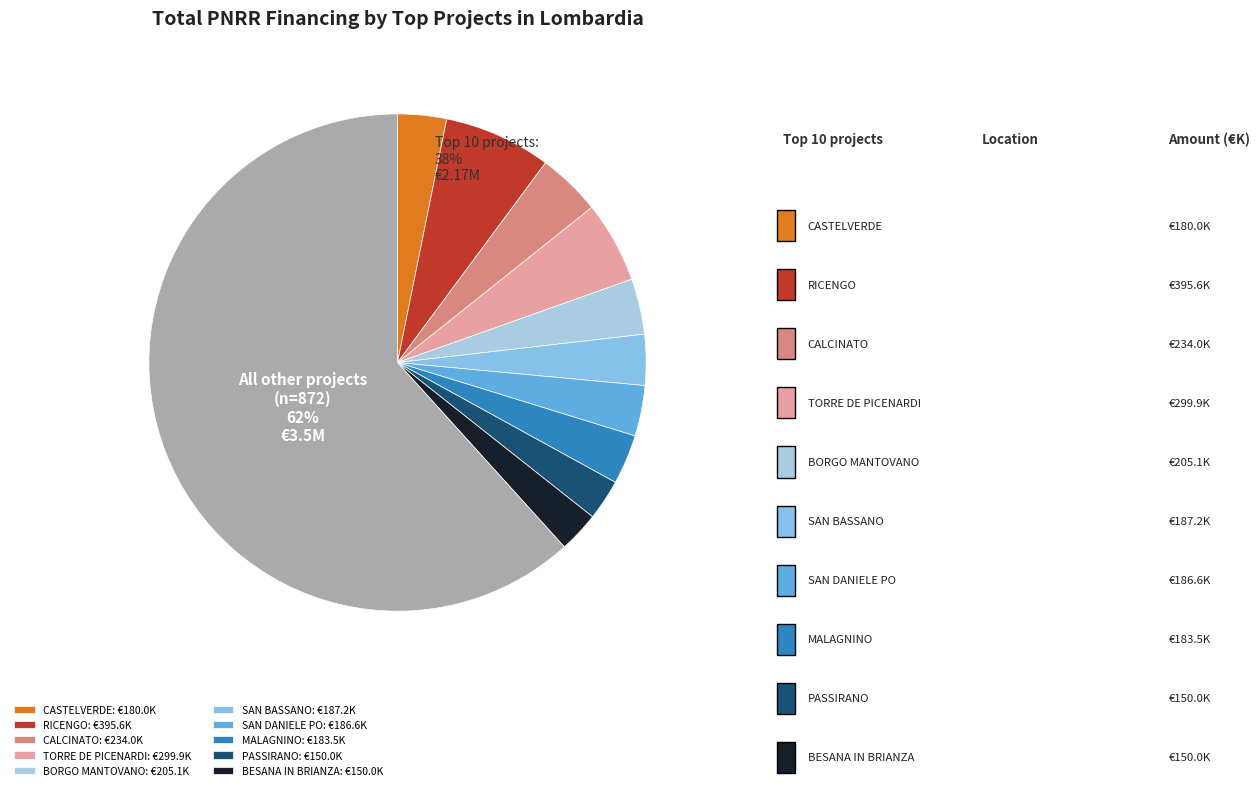

Which has a higher value, MALAGNINO or PASSIRANO?

MALAGNINO